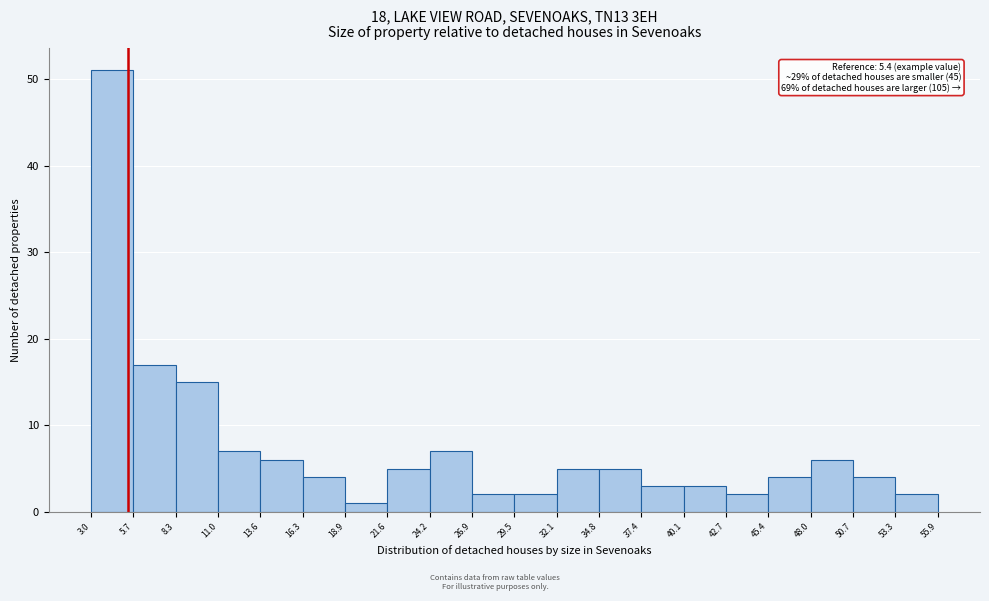

Over which range of the x-axis is the bar tallest?

3.0 to 5.7